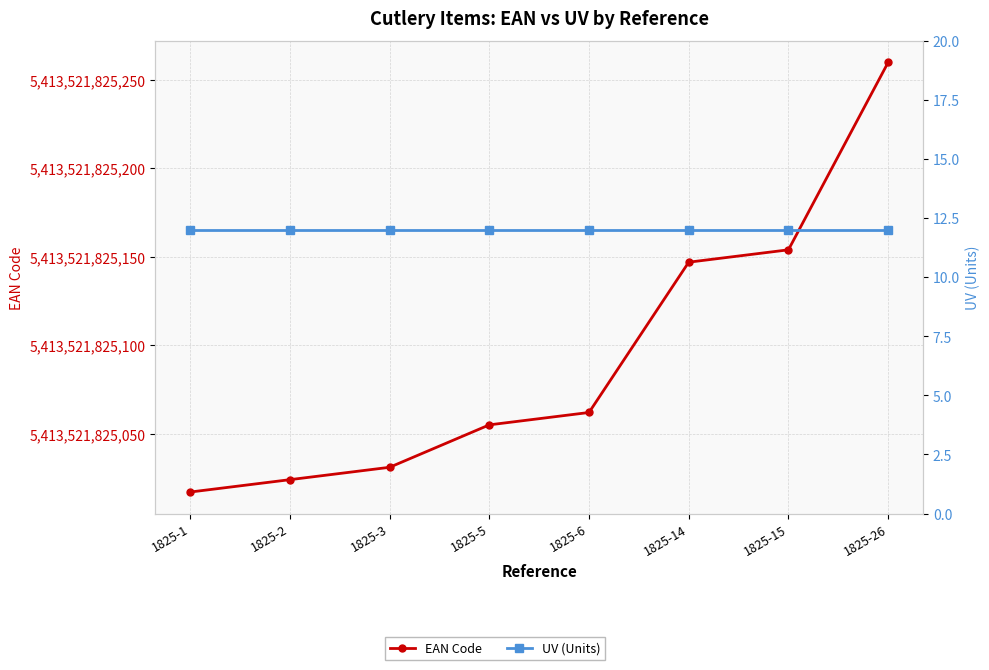

Which series has the widest spread of values?

EAN Code